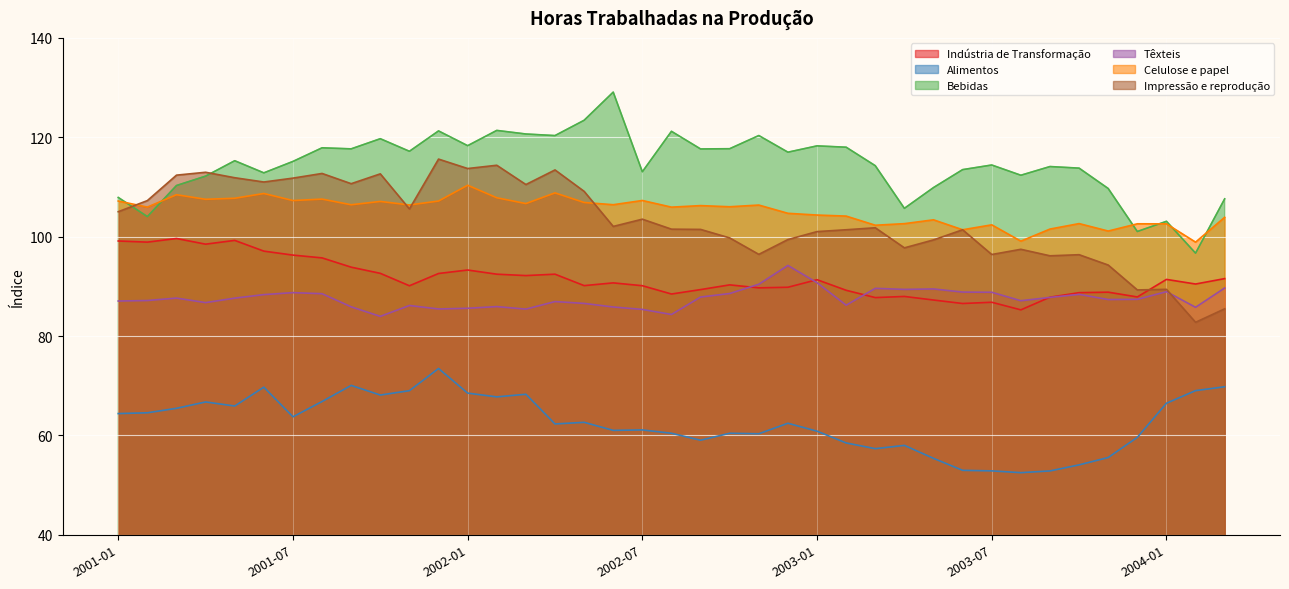

True or false: Celulose e papel and Indústria de Transformação intersect in this chart.

False